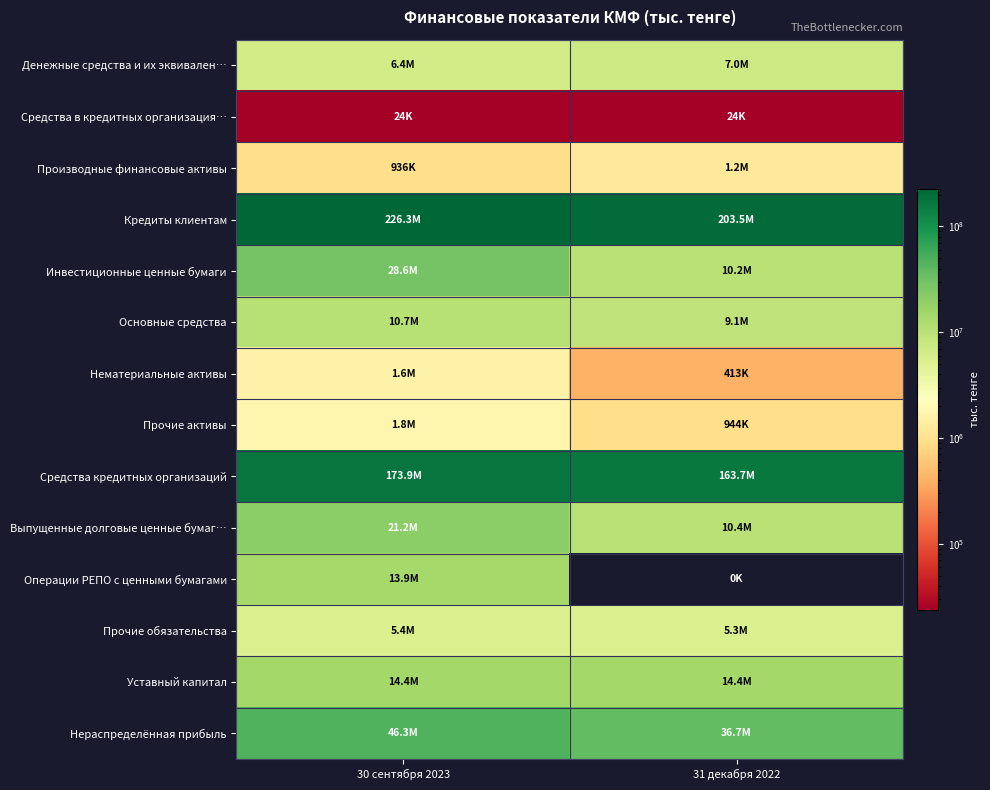

List the series in order of their peak value, lowest first.

Средства в кредитных организация…, Производные финансовые активы, Нематериальные активы, Прочие активы, Прочие обязательства, Денежные средства и их эквивален…, Основные средства, Операции РЕПО с ценными бумагами, Уставный капитал, Выпущенные долговые ценные бумаг…, Инвестиционные ценные бумаги, Нераспределённая прибыль, Средства кредитных организаций, Кредиты клиентам